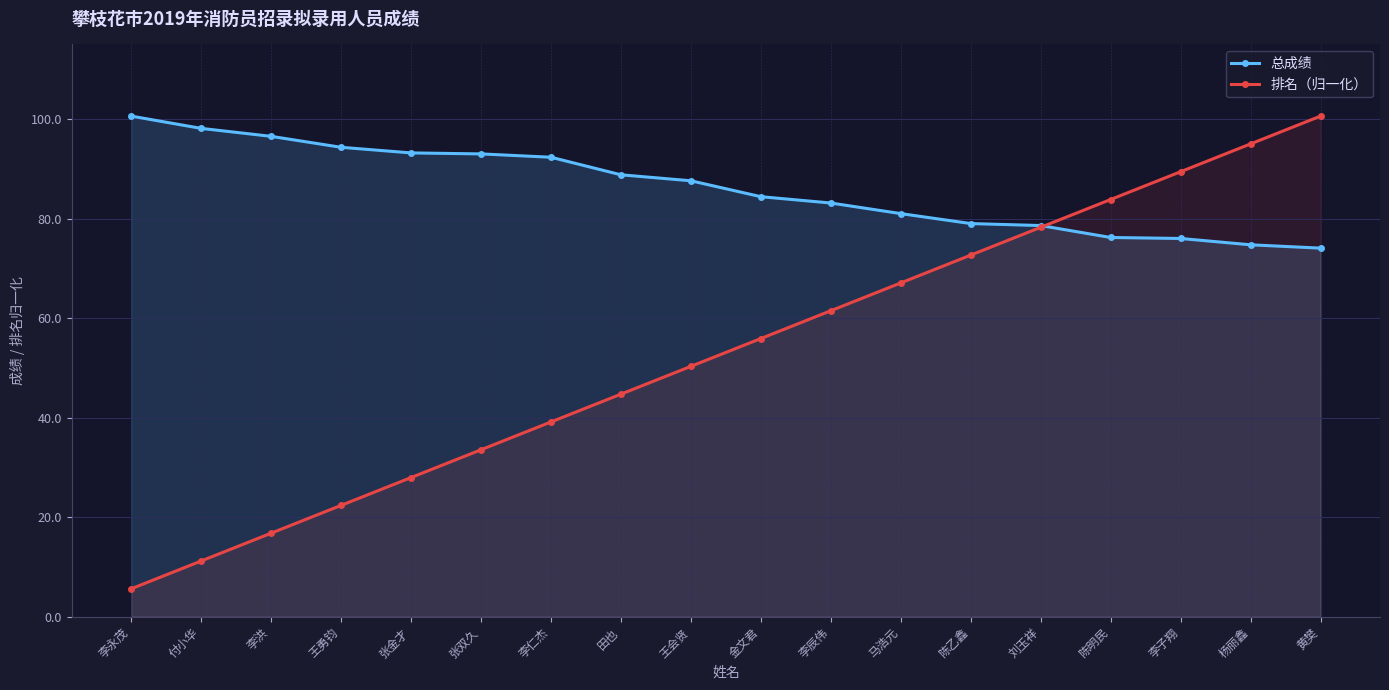

True or false: 总成绩 and 排名（归一化） cross at least once.

True